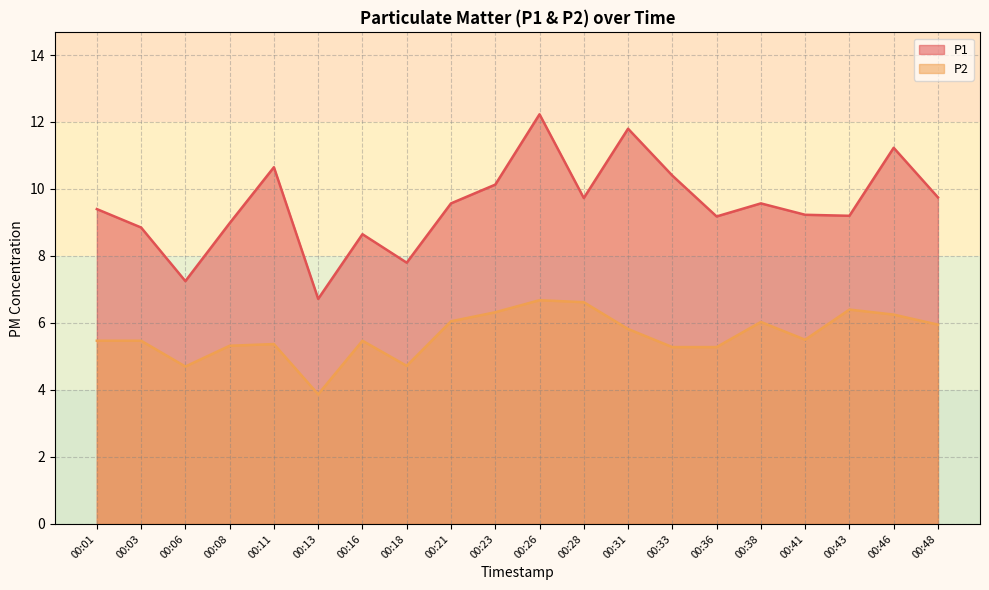

Between 00:21 and 00:06, which is larger?

00:21